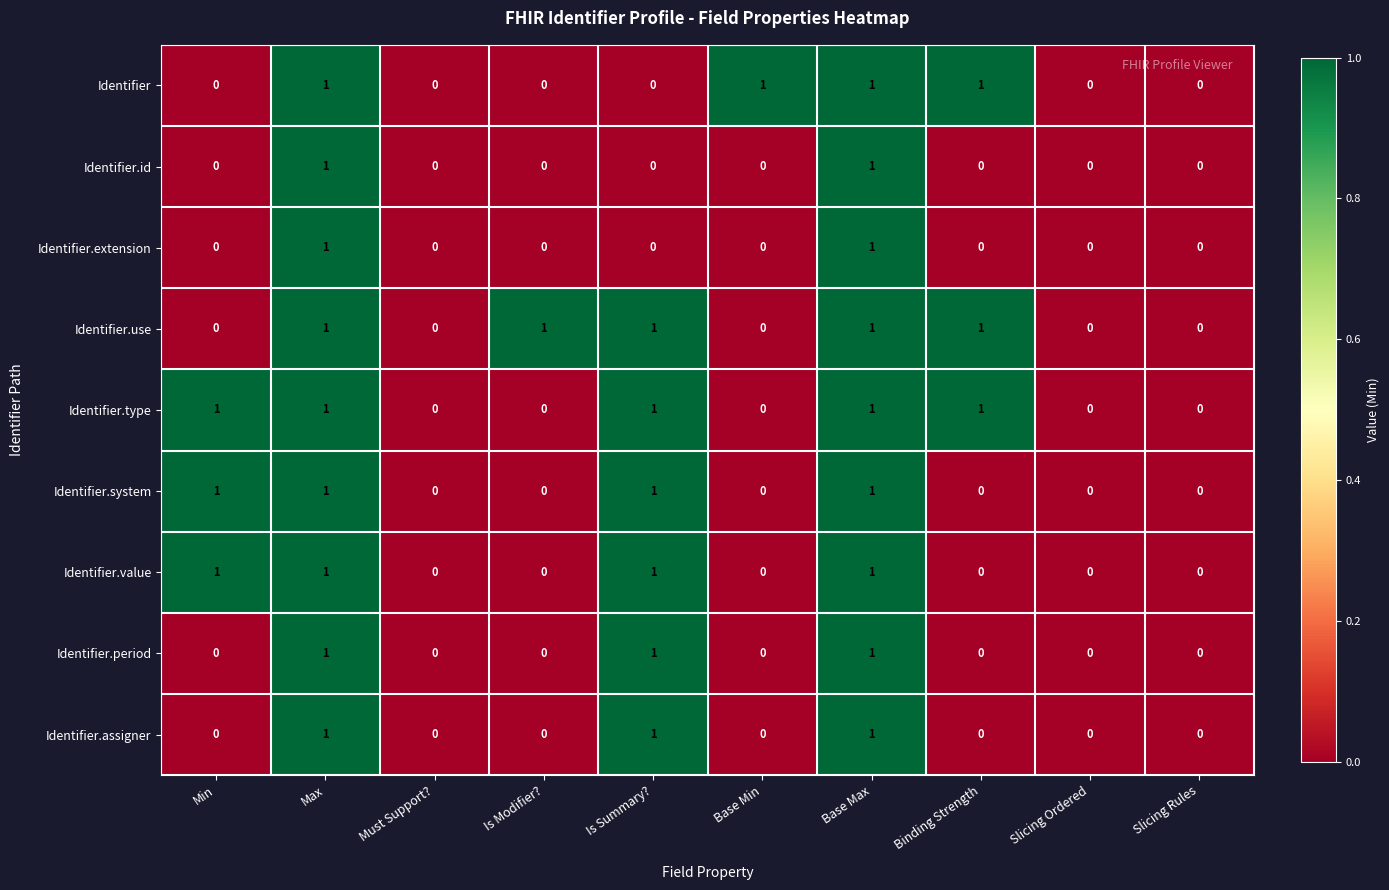

True or false: Identifier.type has a value of 0 at Base Max.

False